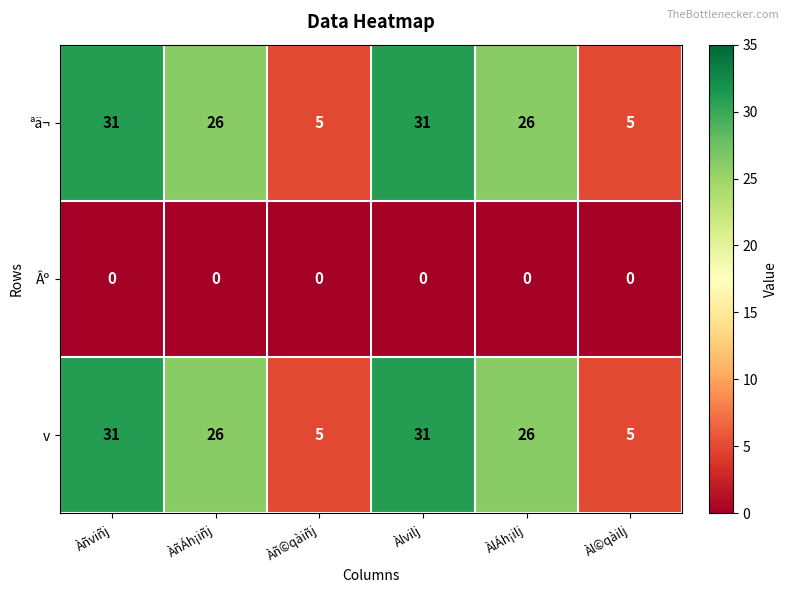

What value does the ªä¬ series have at Àlvilj?

31